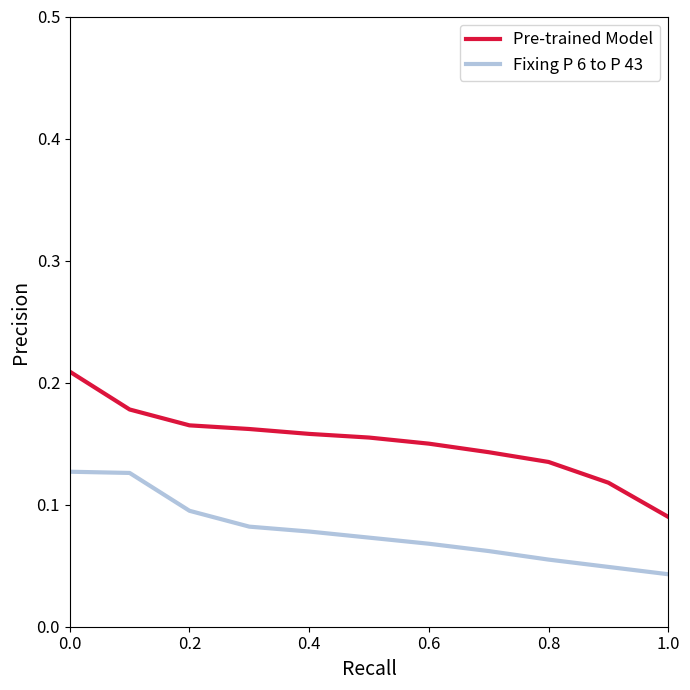

True or false: Fixing P 6 to P 43 and Pre-trained Model intersect in this chart.

False